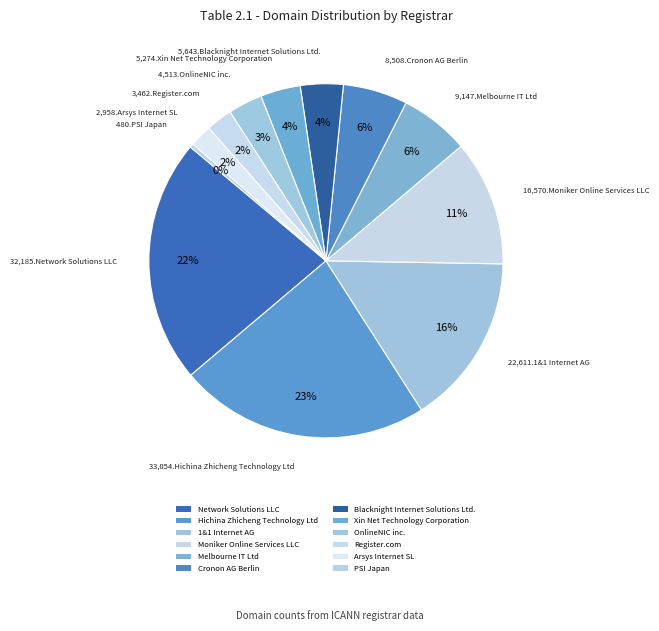

What portion of the pie excludes Hichina Zhicheng Technology Ltd?

77.1%